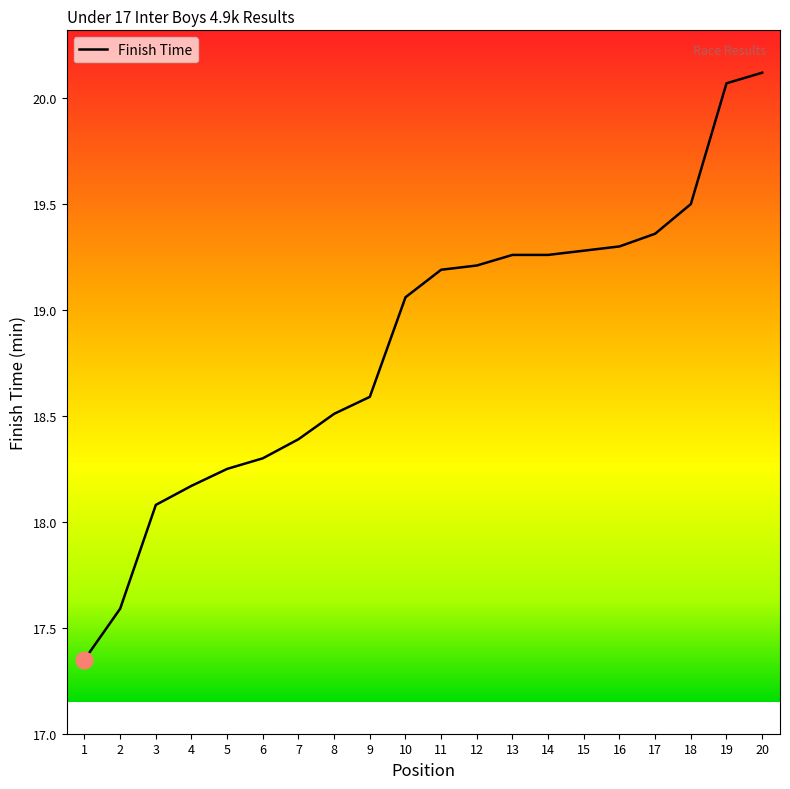

What is the maximum value shown in the chart?

20.1